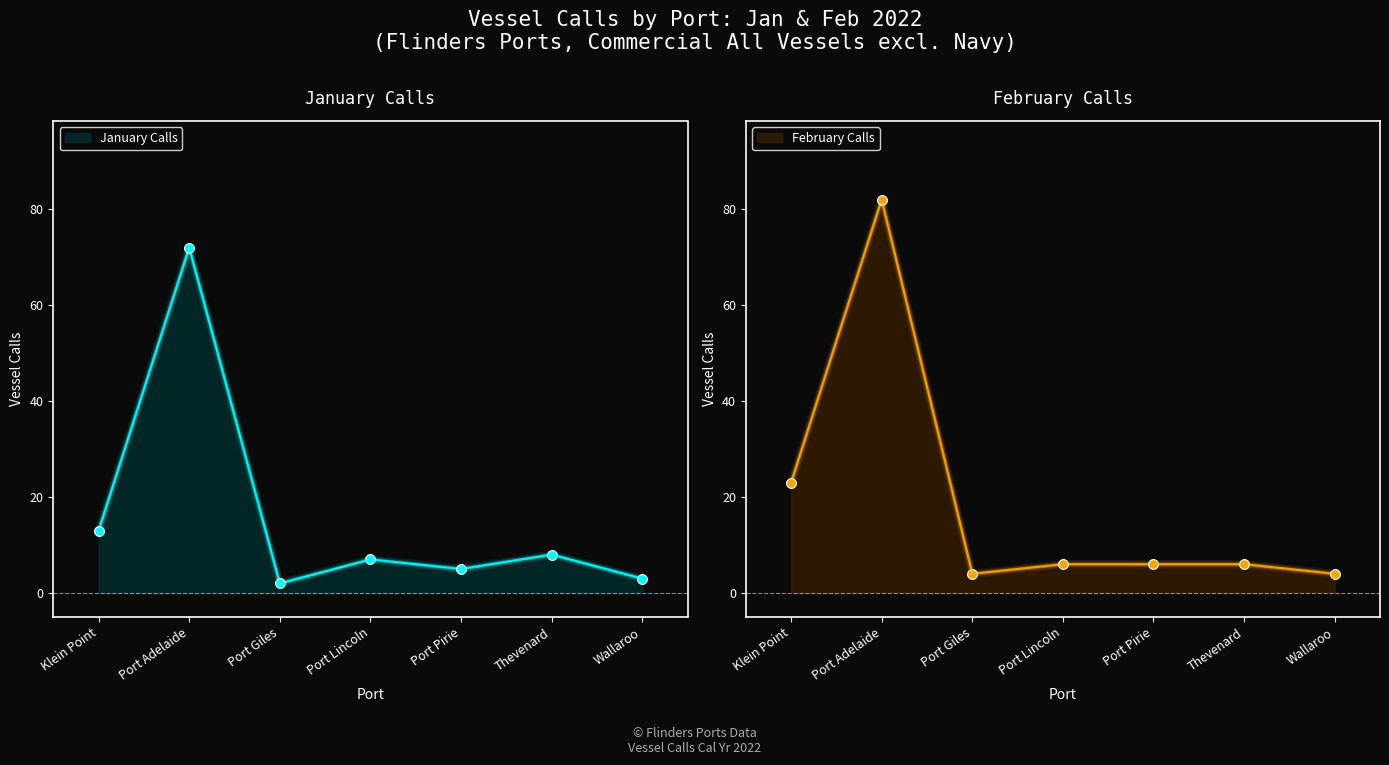

Which series has the largest total across all categories?

February Calls